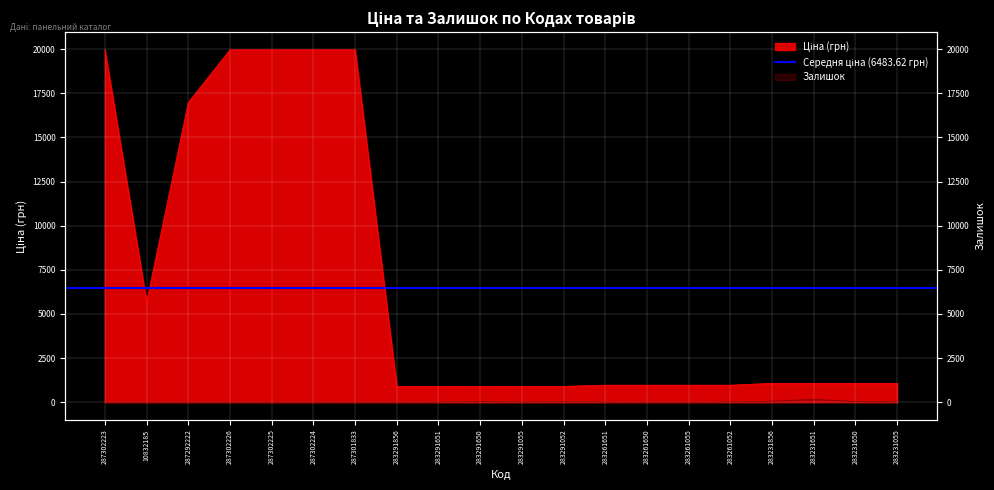

What is the label of the 6th point from the left?

287302224